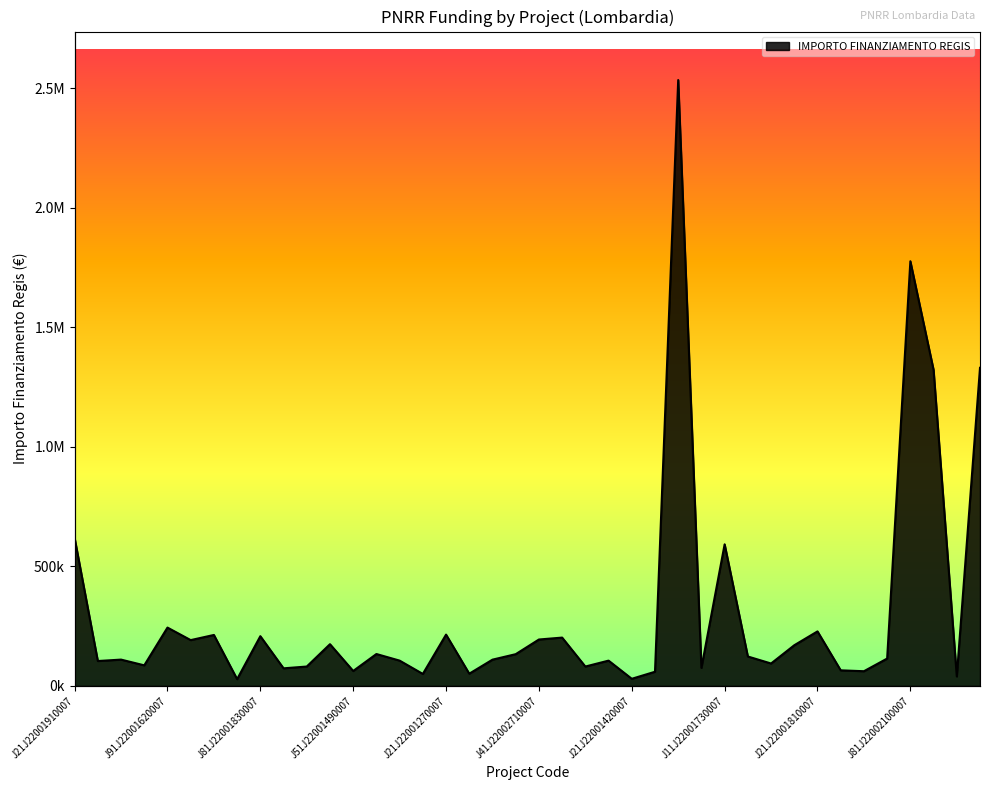

What is the label of the 3rd point from the left?

J91J22001170007